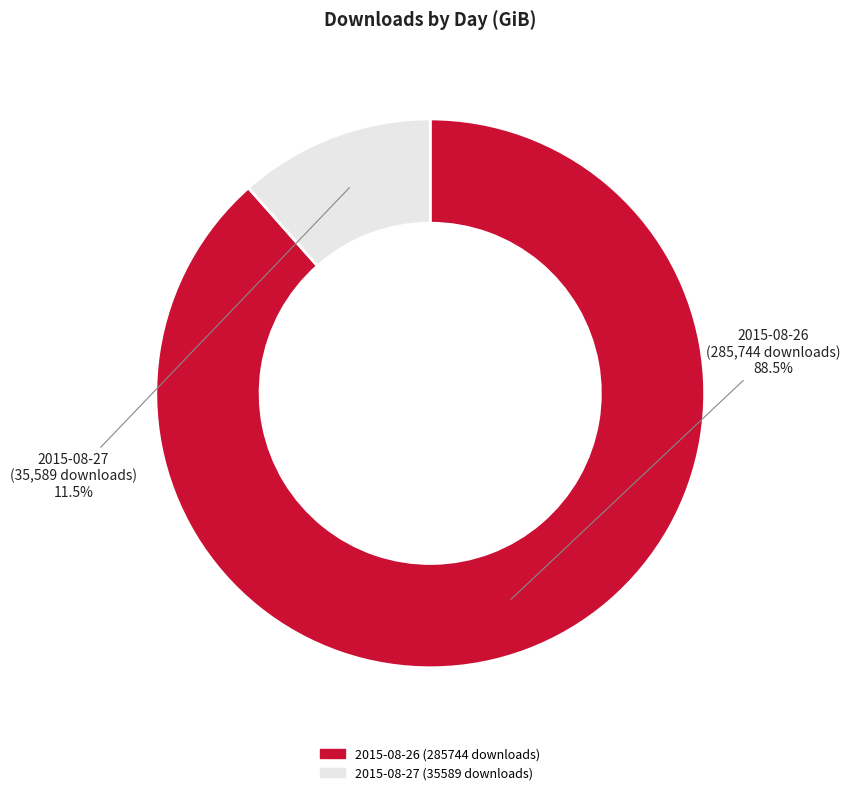

Which category has the smallest portion of the pie?

2015-08-27 (35589 downloads)